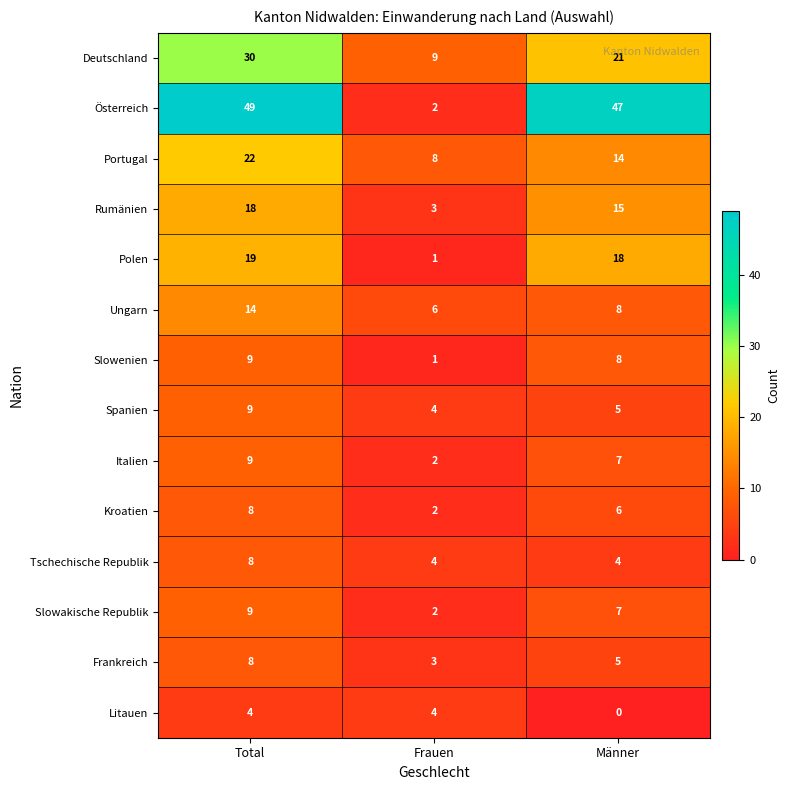

At which category does the chart reach its minimum across all series?

Männer